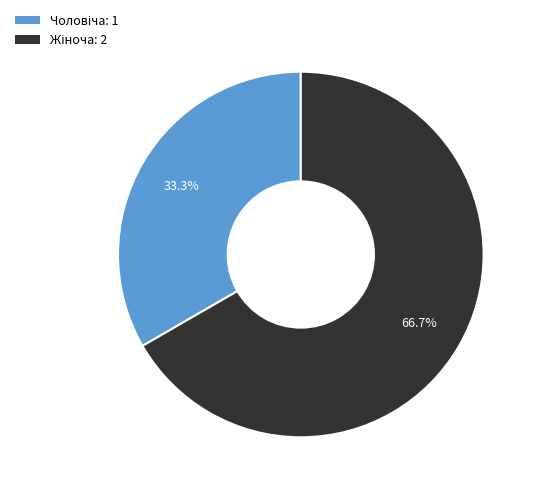

Is there any slice that represents more than half of the pie?

Yes